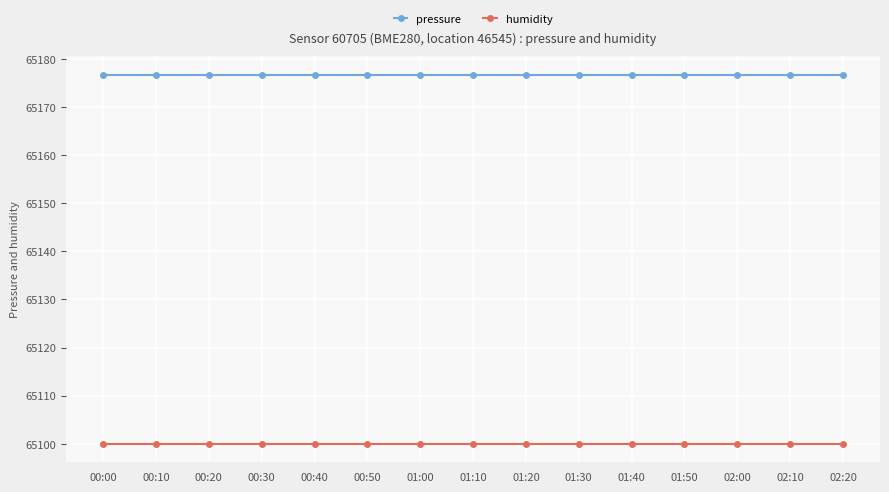

The humidity series shows 65100.0 at 01:00. True or false?

True